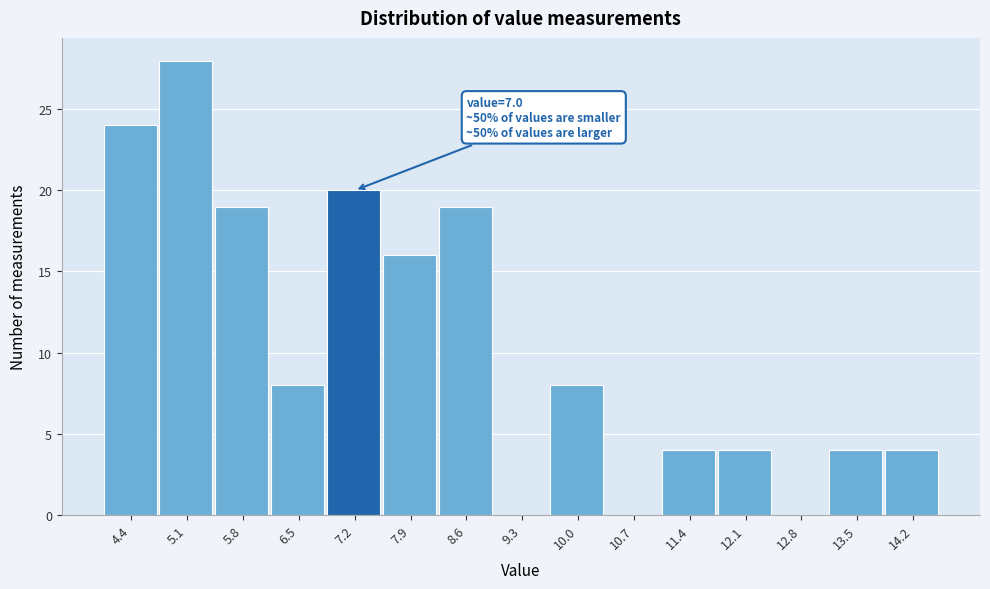

Over which range of the x-axis is the bar tallest?

4.8 to 5.5